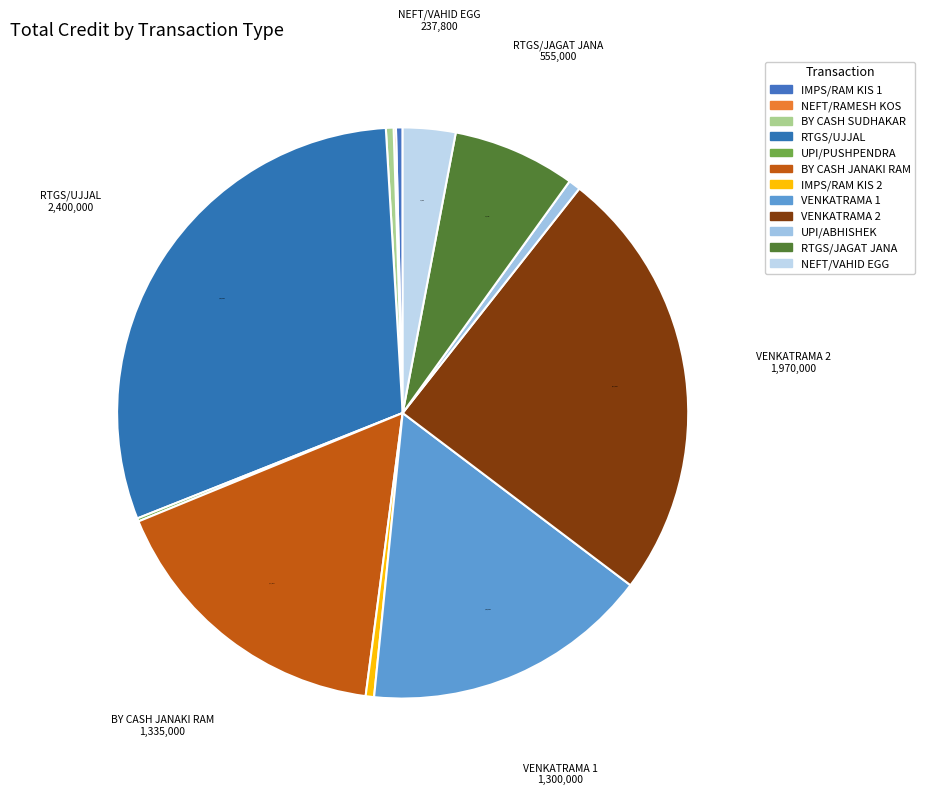

Is IMPS/RAM KIS 2 the majority of the pie?

No